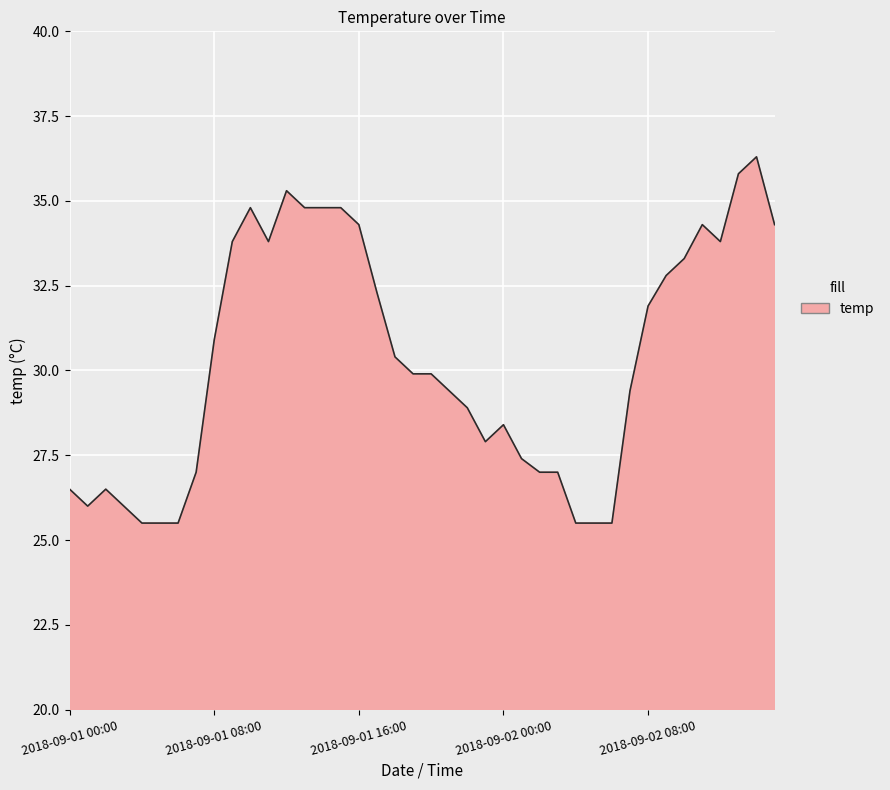

What is the minimum value shown in the chart?

25.5